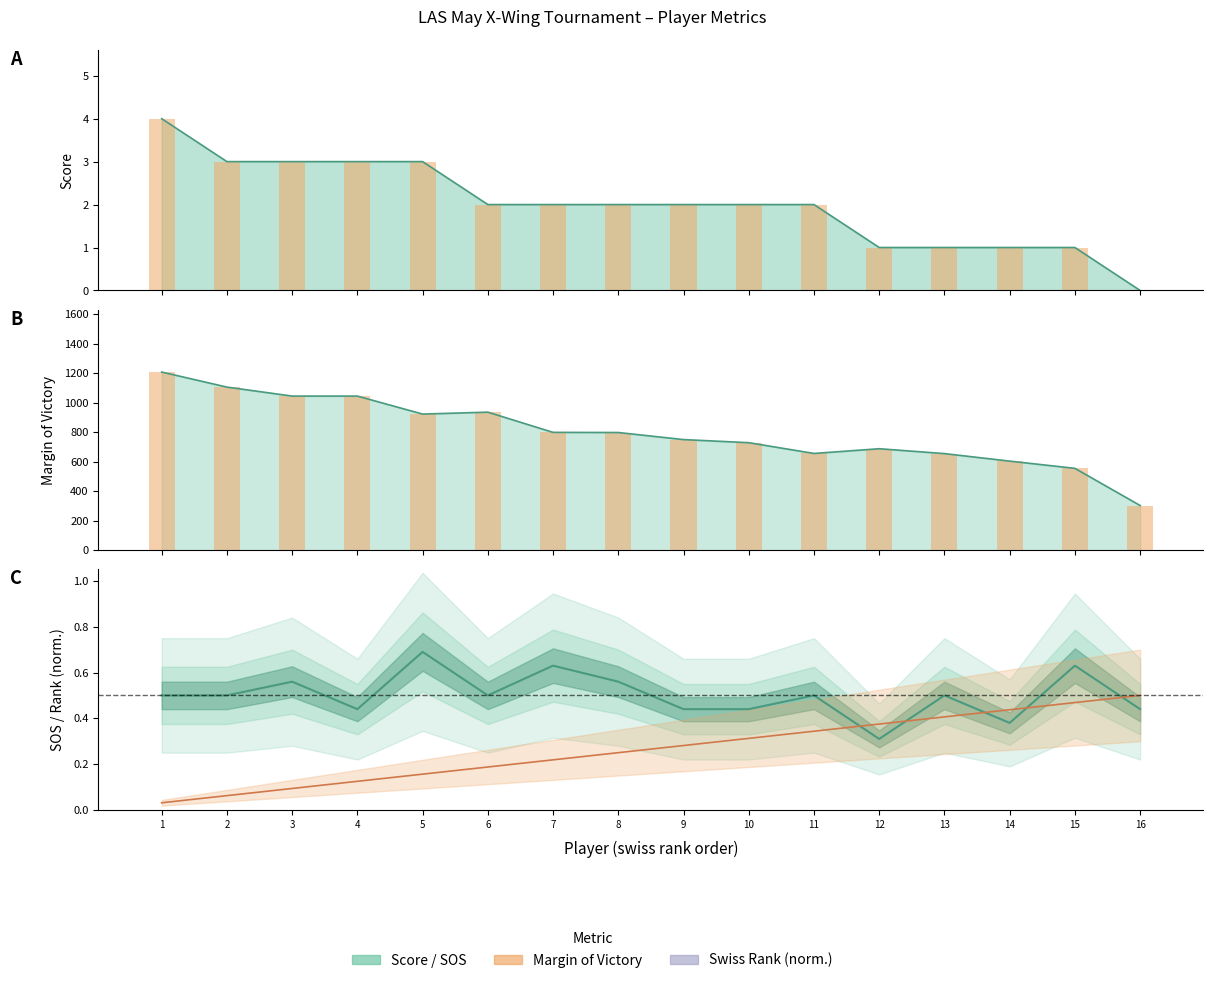

At which label does sos line reach its peak?

5